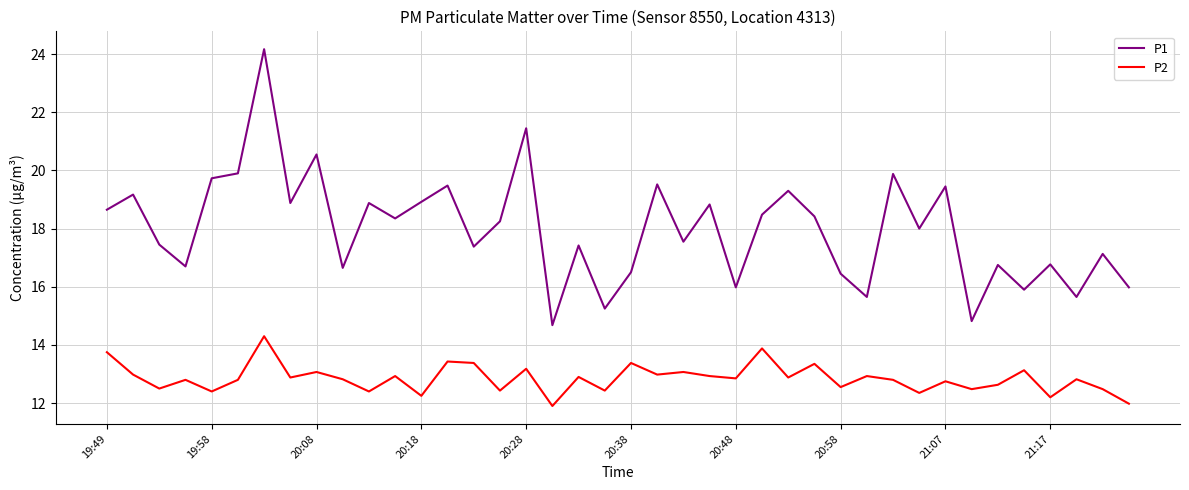

True or false: P2 and P1 cross at least once.

False